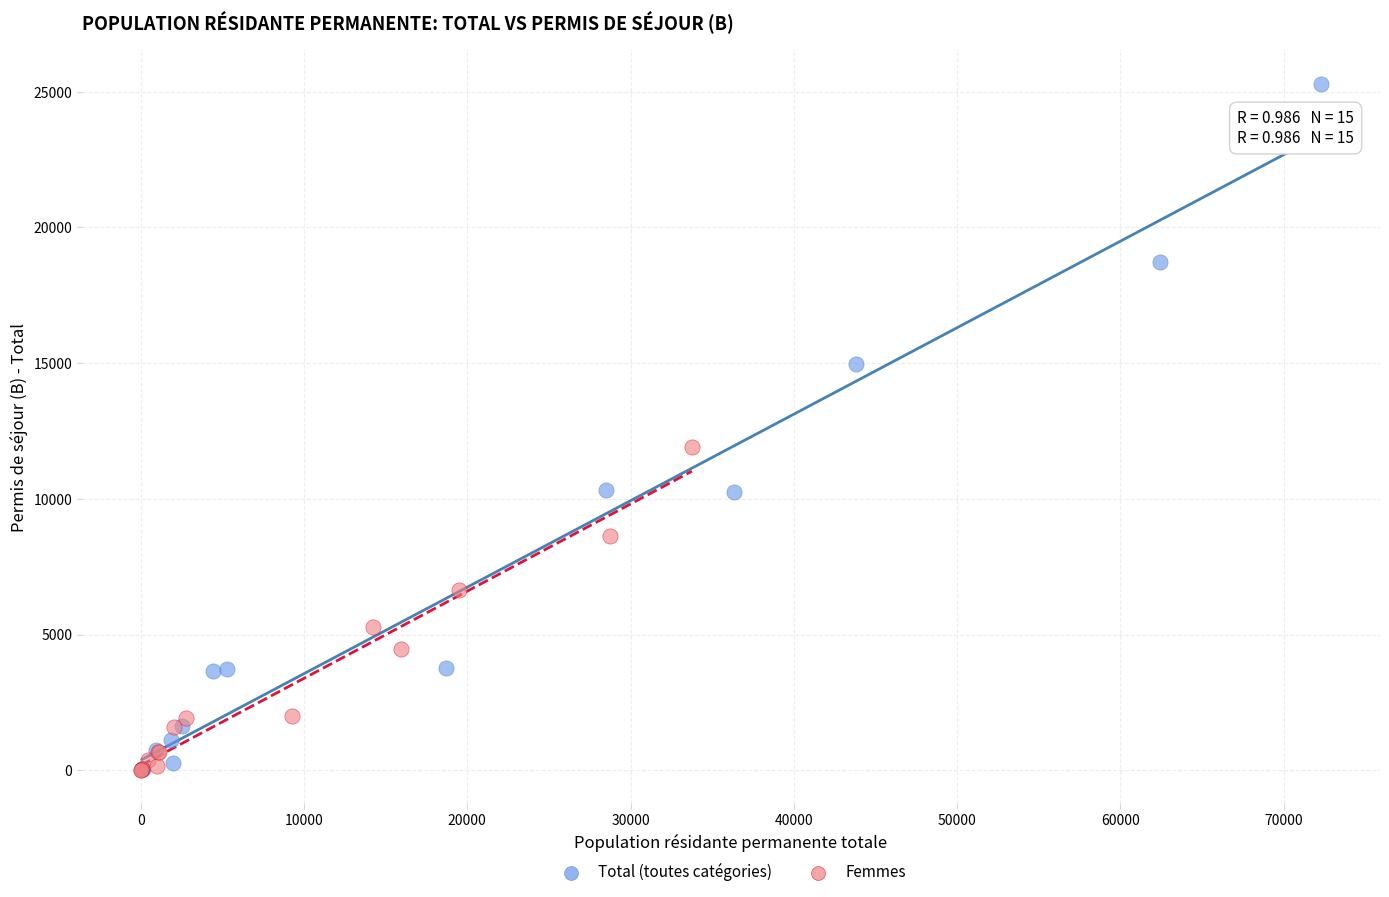

Which series has the largest Y range (max minus min)?

Total (toutes catégories)